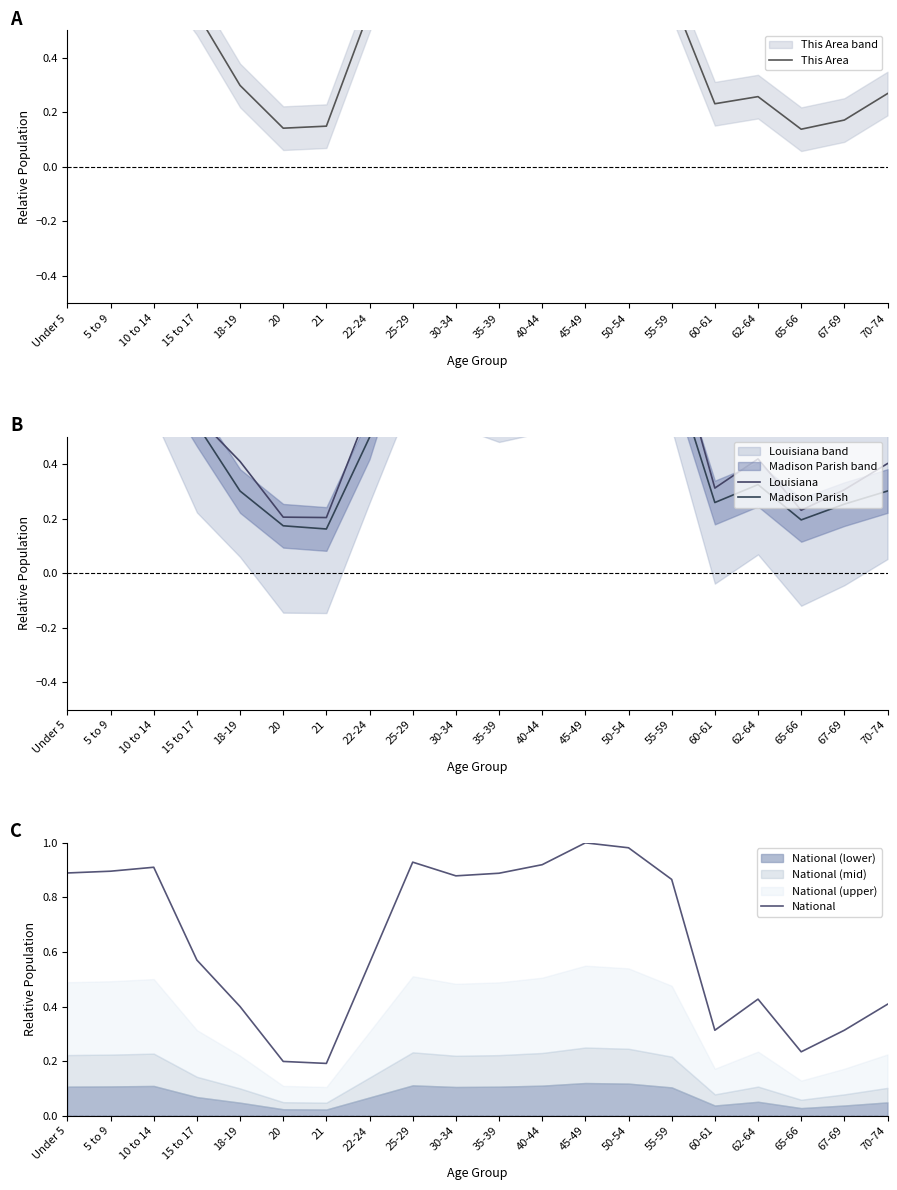

What is the sum of the This Area values at 30-34 and Under 5?

1.7